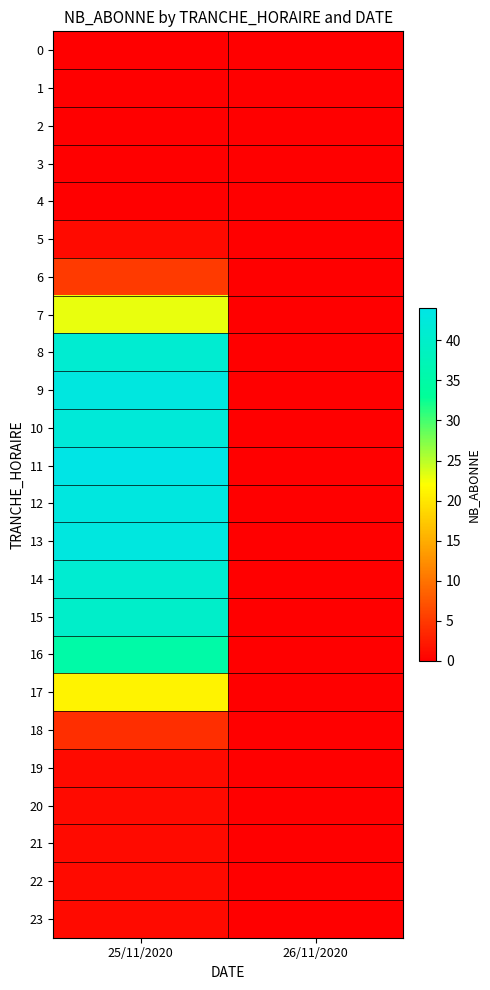

How many series are shown in this chart?

24